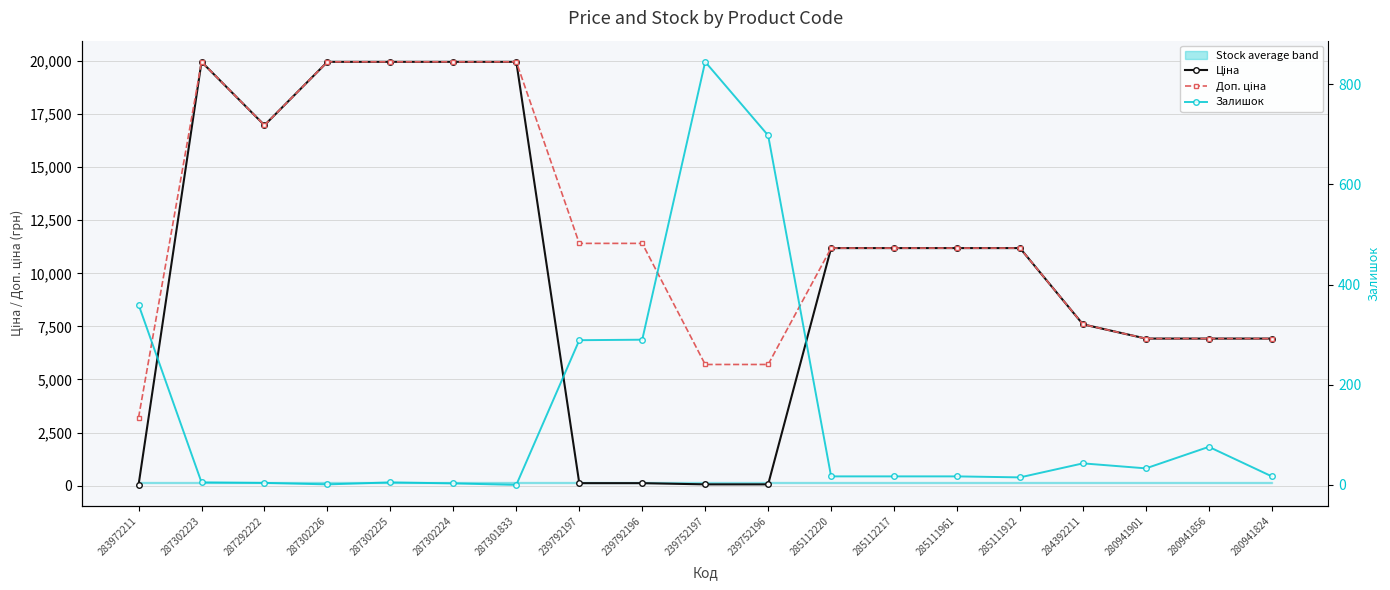

Does the chart display data point markers on the line(s)?

Yes